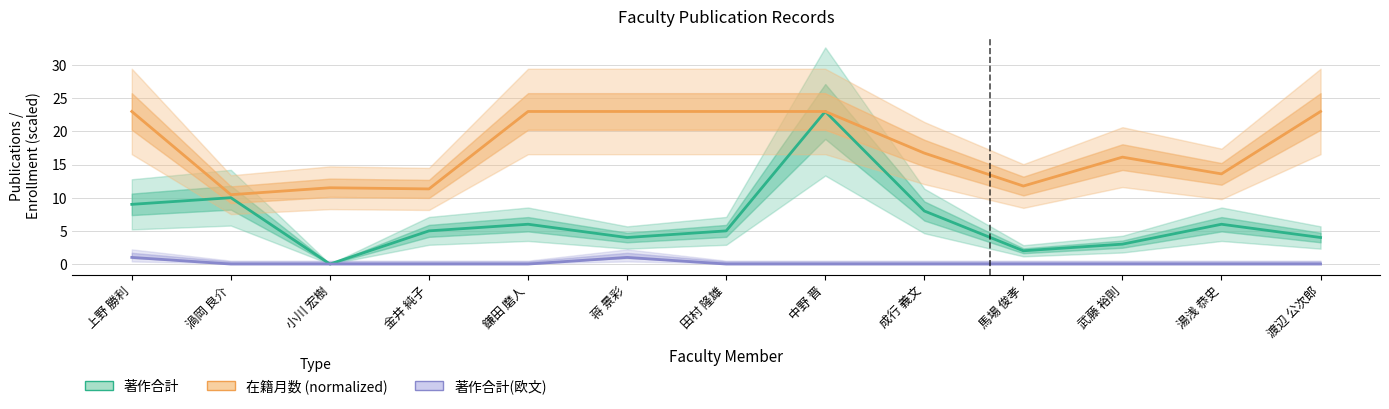

True or false: 著作合計(欧文) has more than 1 interior local peaks.

False